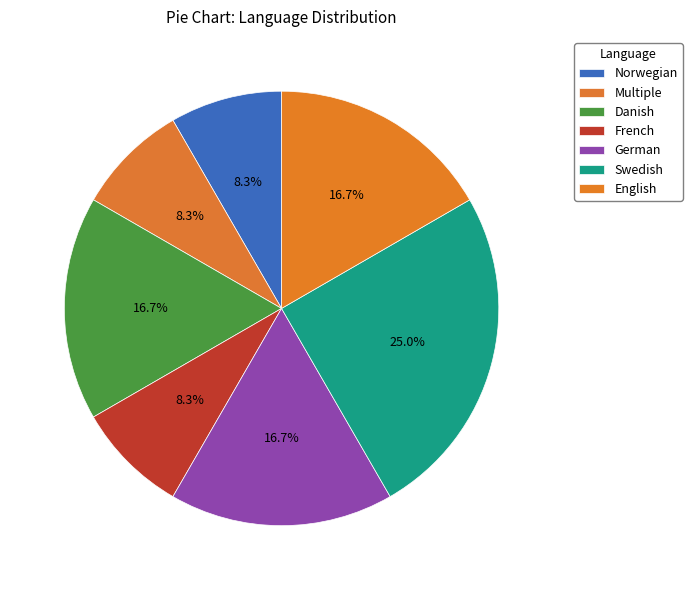

Rank the categories by value from highest to lowest.

Swedish, Danish, German, English, Norwegian, Multiple, French